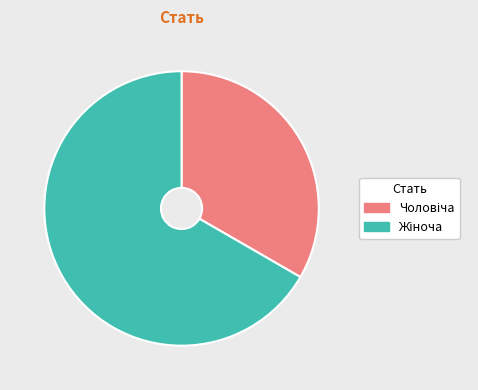

Is there any slice that represents more than half of the pie?

Yes